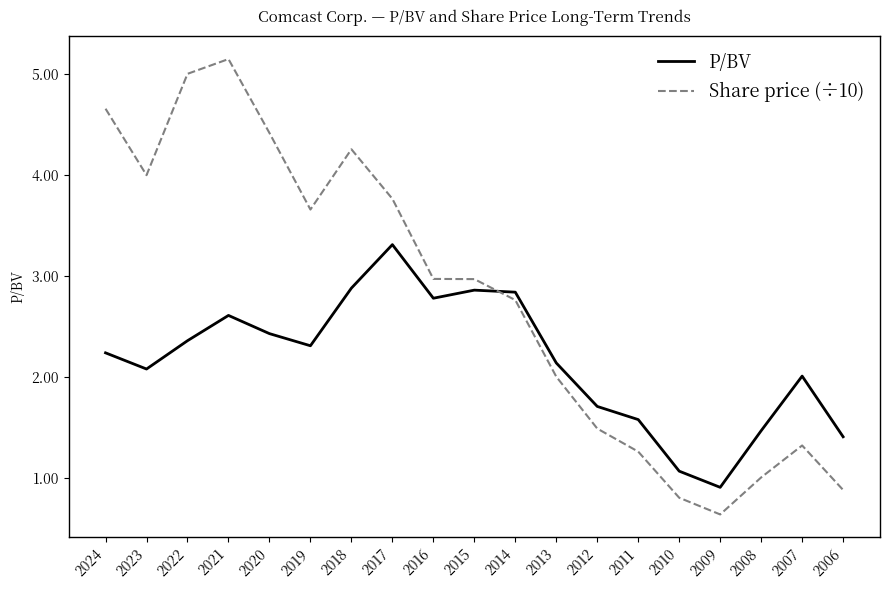

Does the chart have visible grid lines?

No